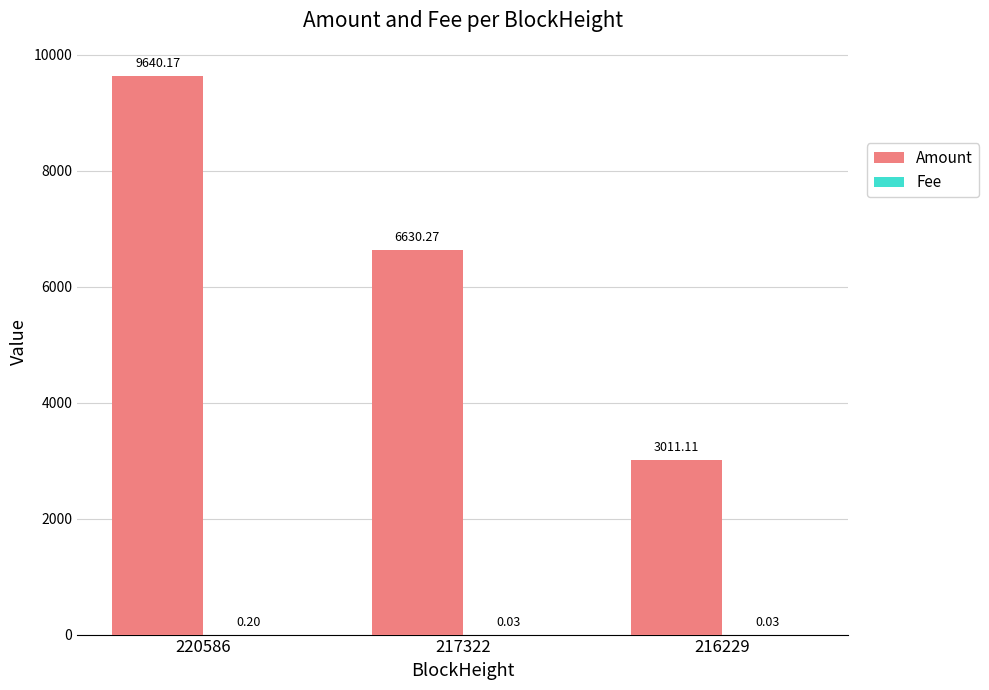

What is the sum of all Amount values?

19281.5